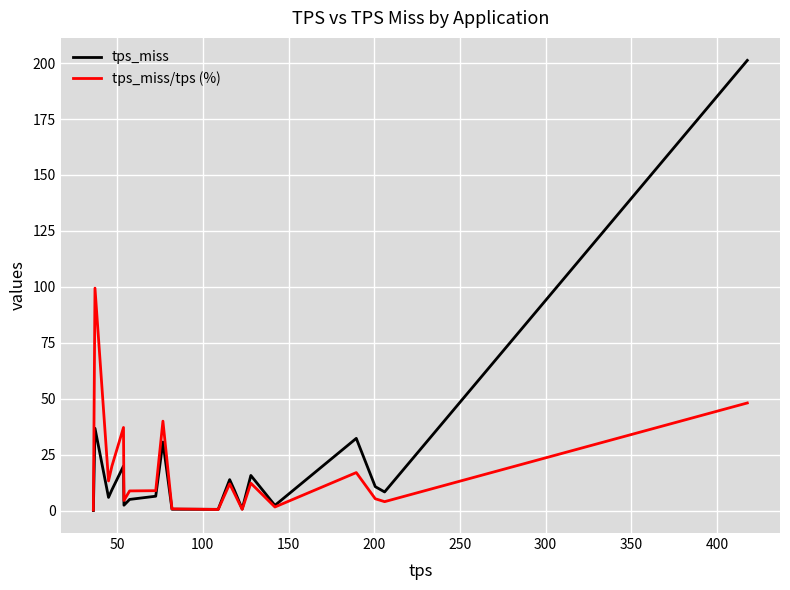

What is the highest value of the tps_miss/tps (%) series?

99.5